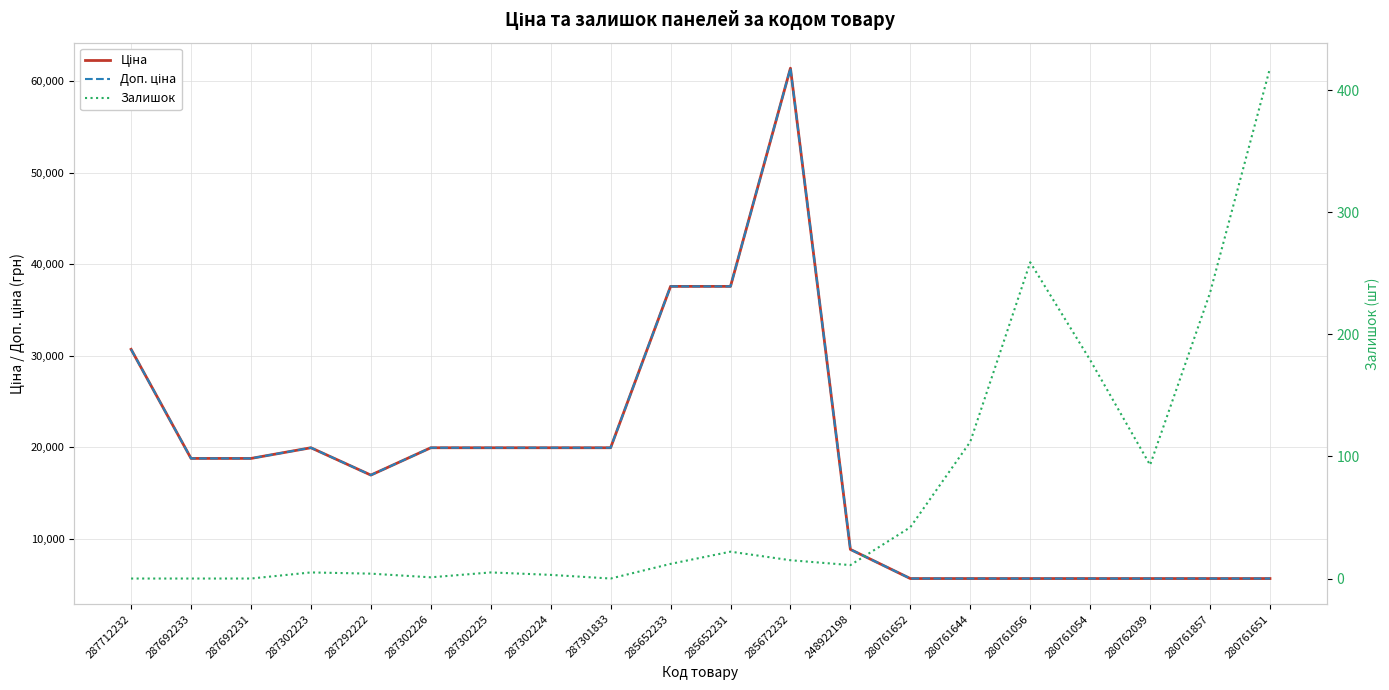

The value of Доп. ціна at 287692233 is 9145.4. True or false?

False